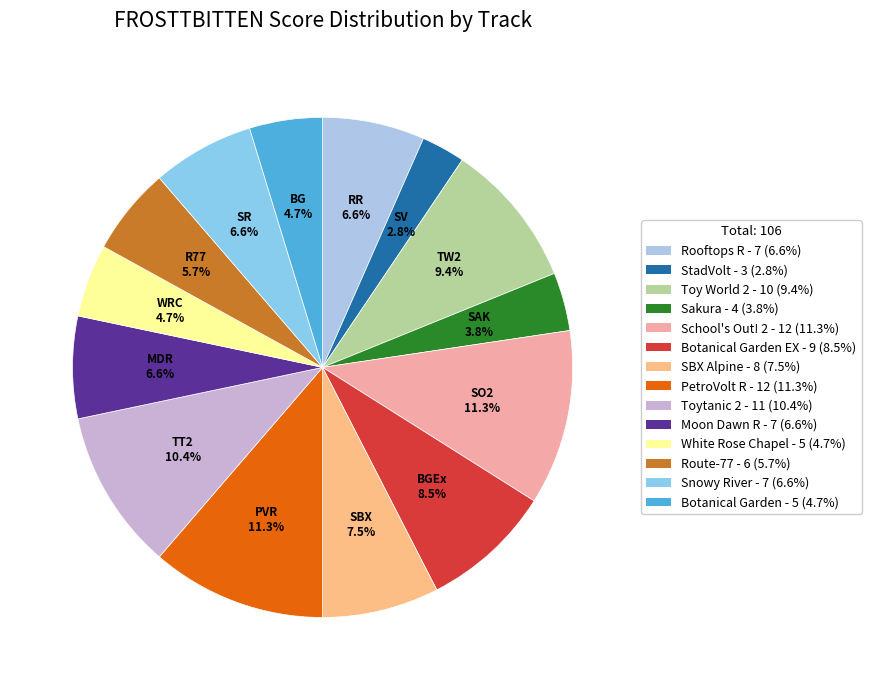

How many segments does this pie chart have?

14